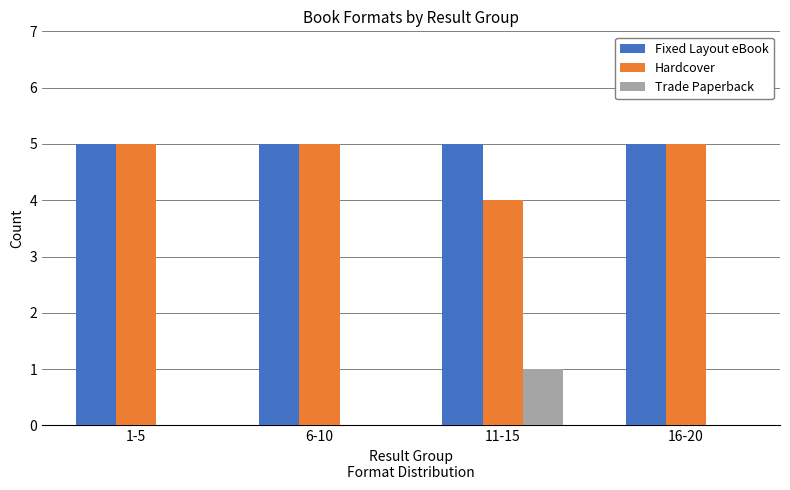

Is the value of Fixed Layout eBook at 11-15 greater than the value of Hardcover at 11-15?

Yes